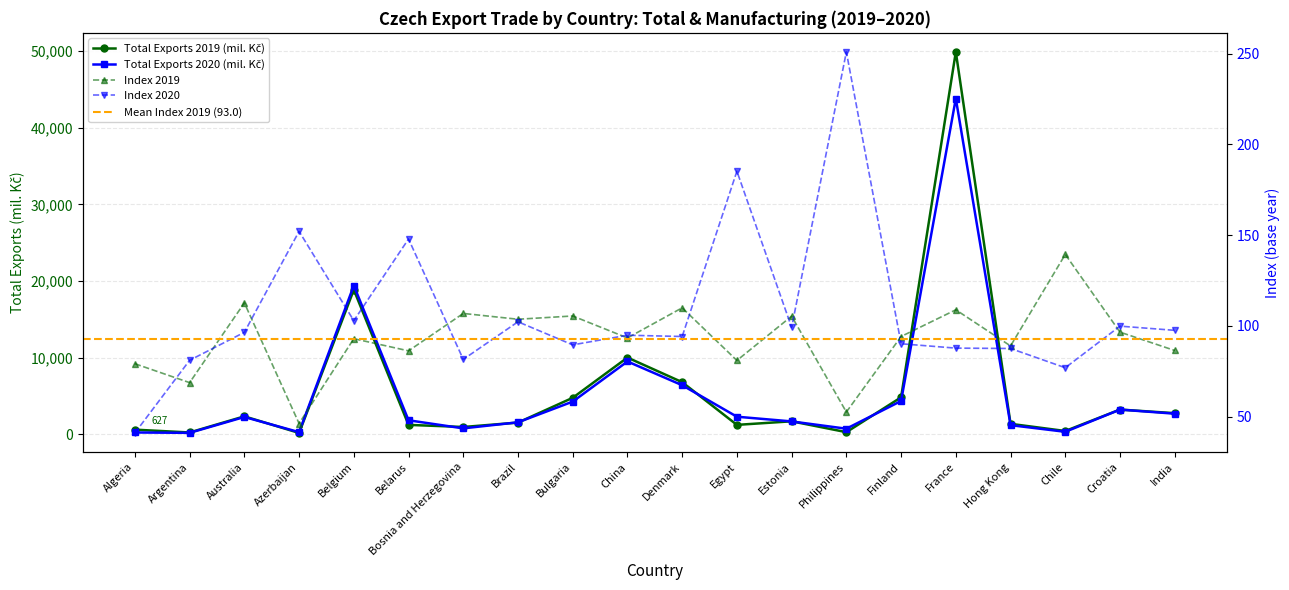

List the labels in order of Total 2019 (mil. Kč) value, largest first.

France, Belgium, China, Denmark, Finland, Bulgaria, Croatia, India, Australia, Estonia, Brazil, Hong Kong, Egypt, Belarus, Bosnia and Herzegovina, Algeria, Chile, Philippines, Argentina, Azerbaijan